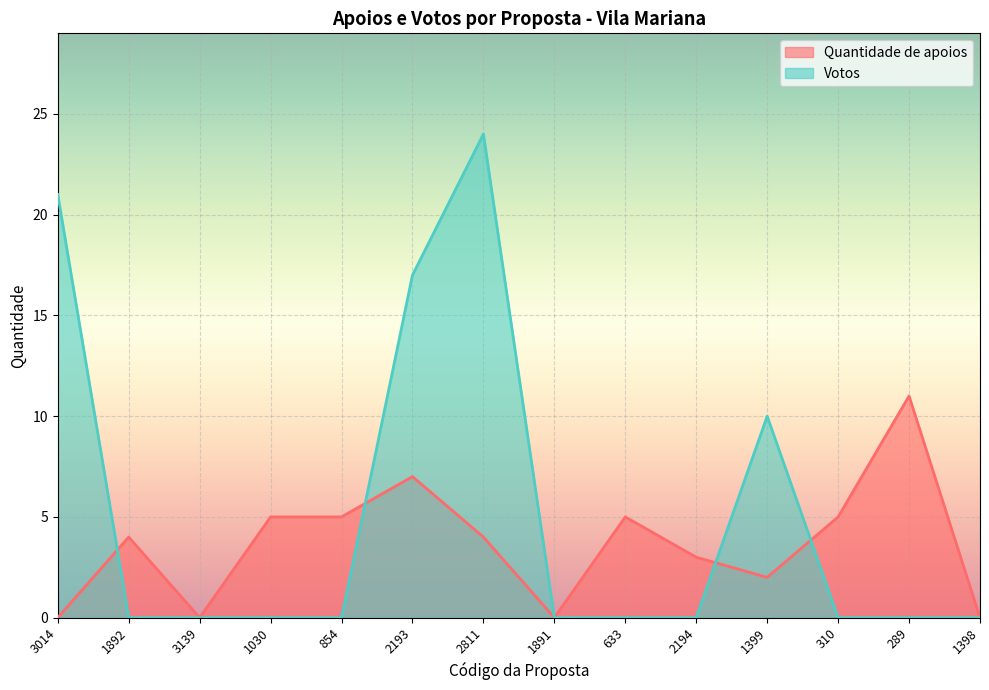

Reading right to left, list all the values displayed in this chart.

Quantidade de apoios: 1398=0	289=11	310=5	1399=2	2194=3	633=5	1891=0	2811=4	2193=7	854=5	1030=5	3139=0	1892=4	3014=0
Votos: 1398=0	289=0	310=0	1399=10	2194=0	633=0	1891=0	2811=24	2193=17	854=0	1030=0	3139=0	1892=0	3014=21